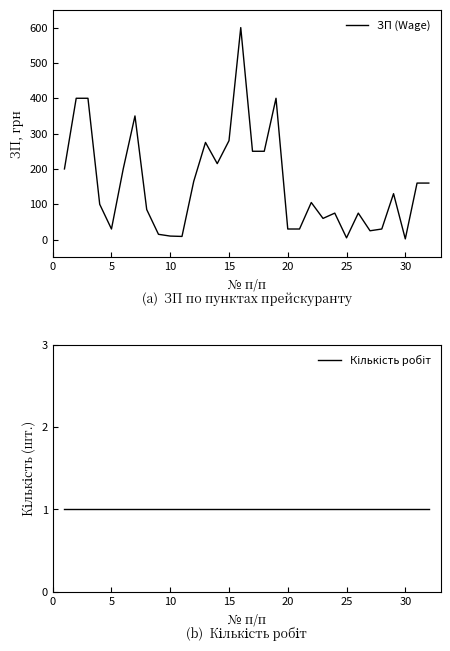

True or false: Кількість робіт and ЗП (Wage) intersect in this chart.

False